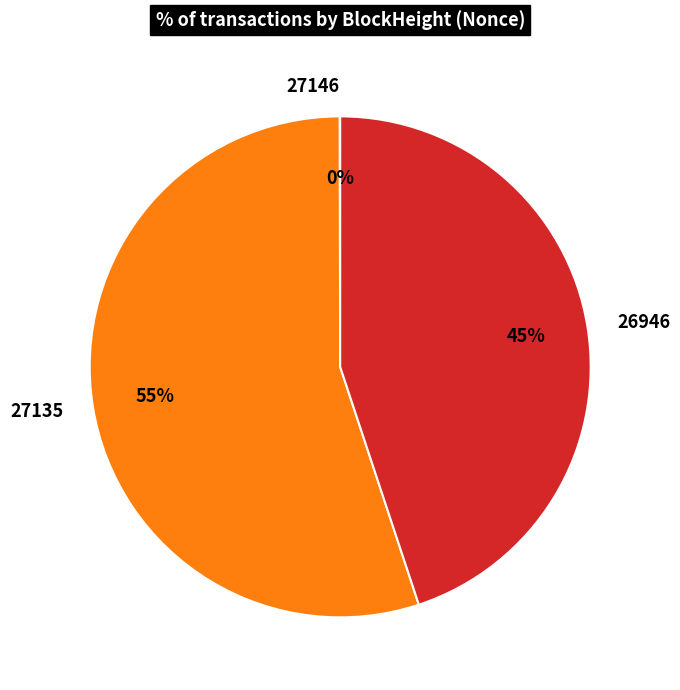

To the nearest percent, what is the difference between the largest and smallest slice percentages?

55%